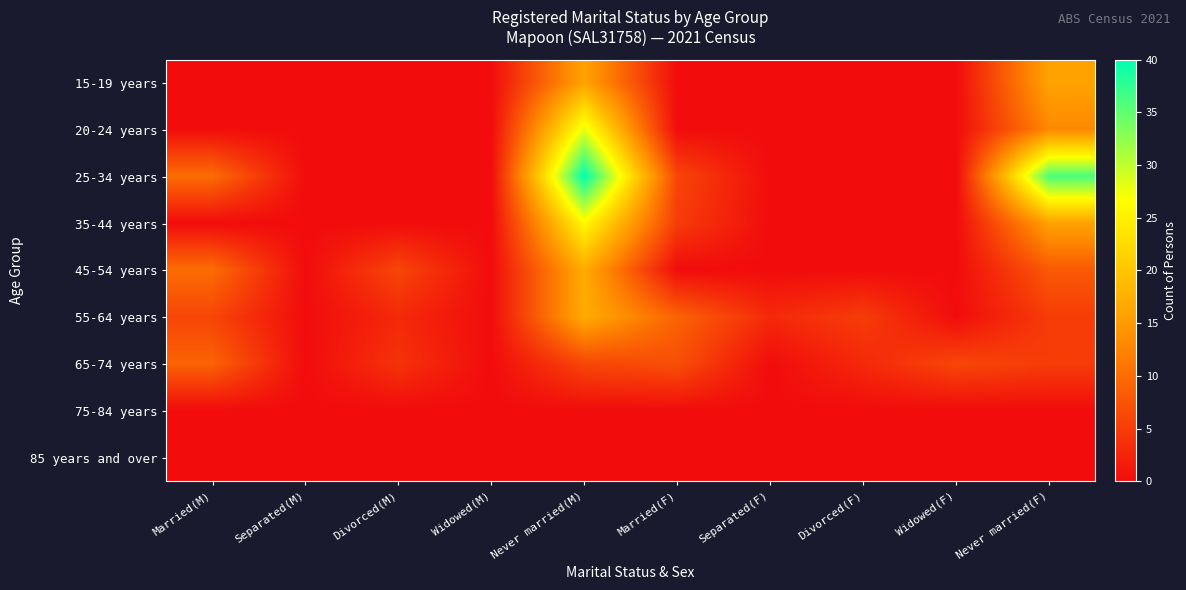

At Never married(M), list the series in order from largest to smallest.

25-34 years, 20-24 years, 35-44 years, 45-54 years, 55-64 years, 15-19 years, 65-74 years, 75-84 years, 85 years and over